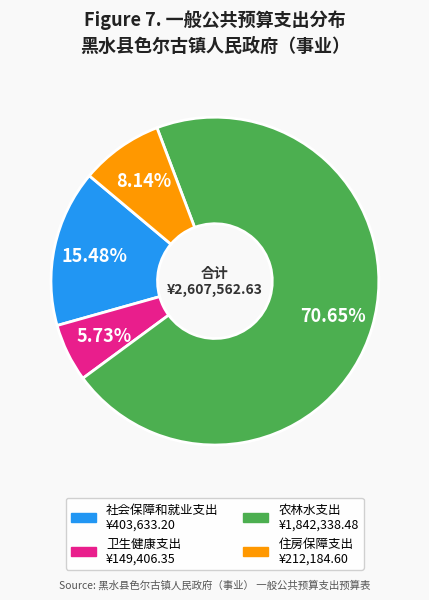

Rank the categories by value from highest to lowest.

农林水支出, 社会保障和就业支出, 住房保障支出, 卫生健康支出